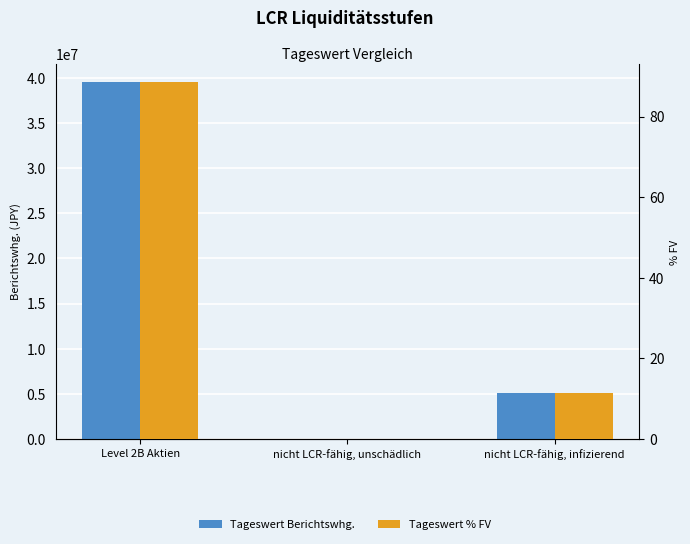

Which series has the largest total across all categories?

Tageswert Berichtswhg.